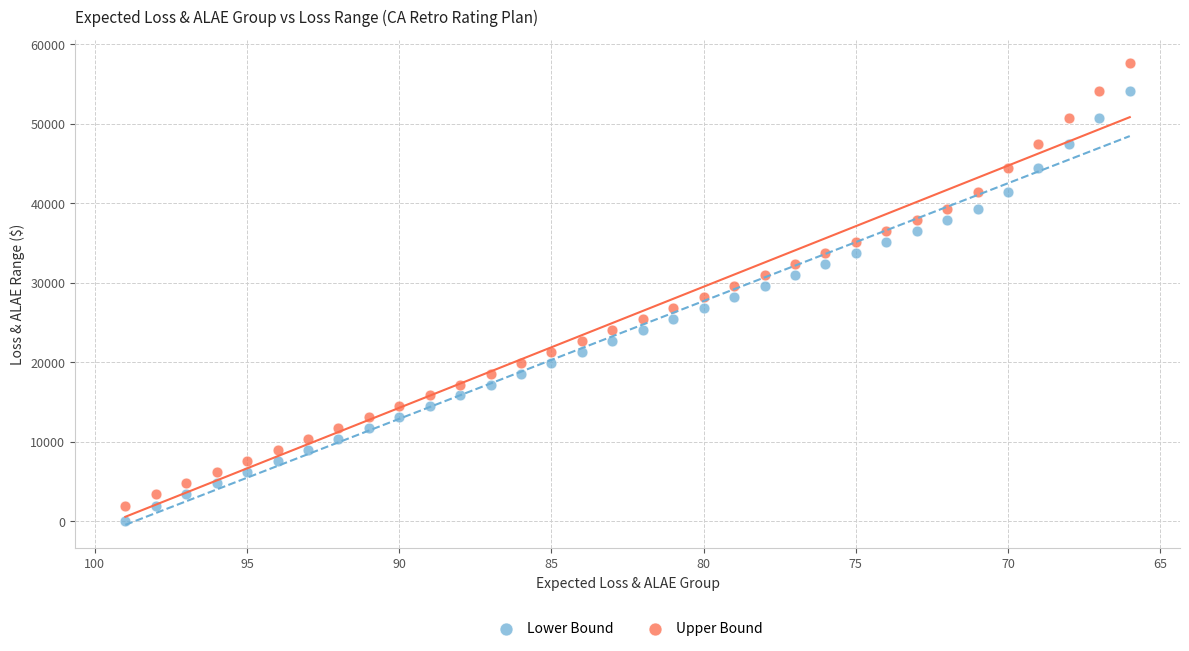

Which series reaches the maximum Y coordinate?

Upper Bound